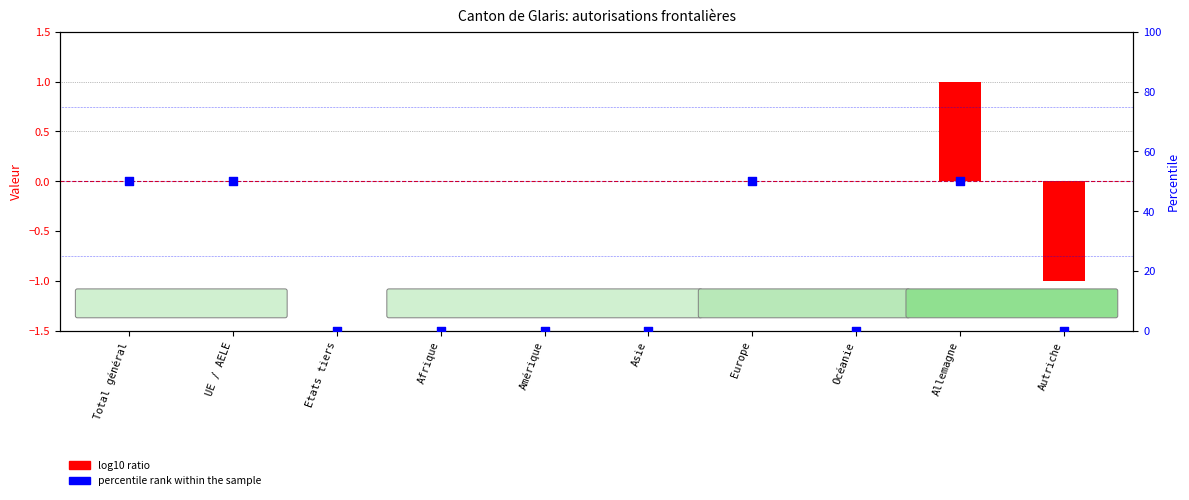

Is the value of log10 ratio (Femmes-Hommes) at UE / AELE greater than the value of percentile rank within the sample at Europe?

No